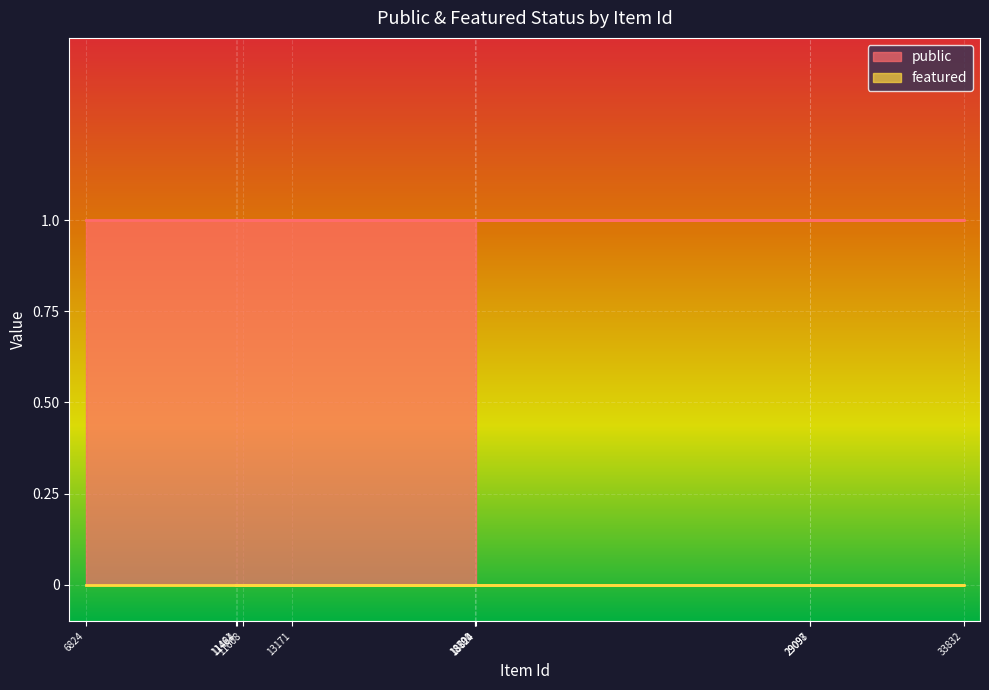

What is the minimum value for public?

1